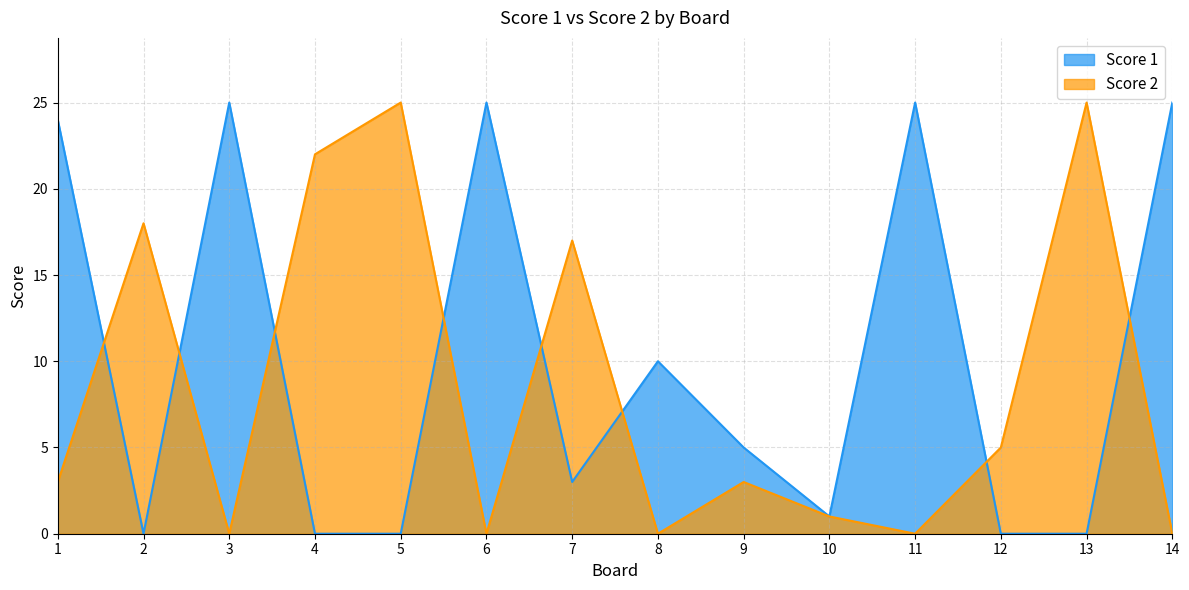

Rank the series by their maximum value, from highest to lowest.

Score 1, Score 2